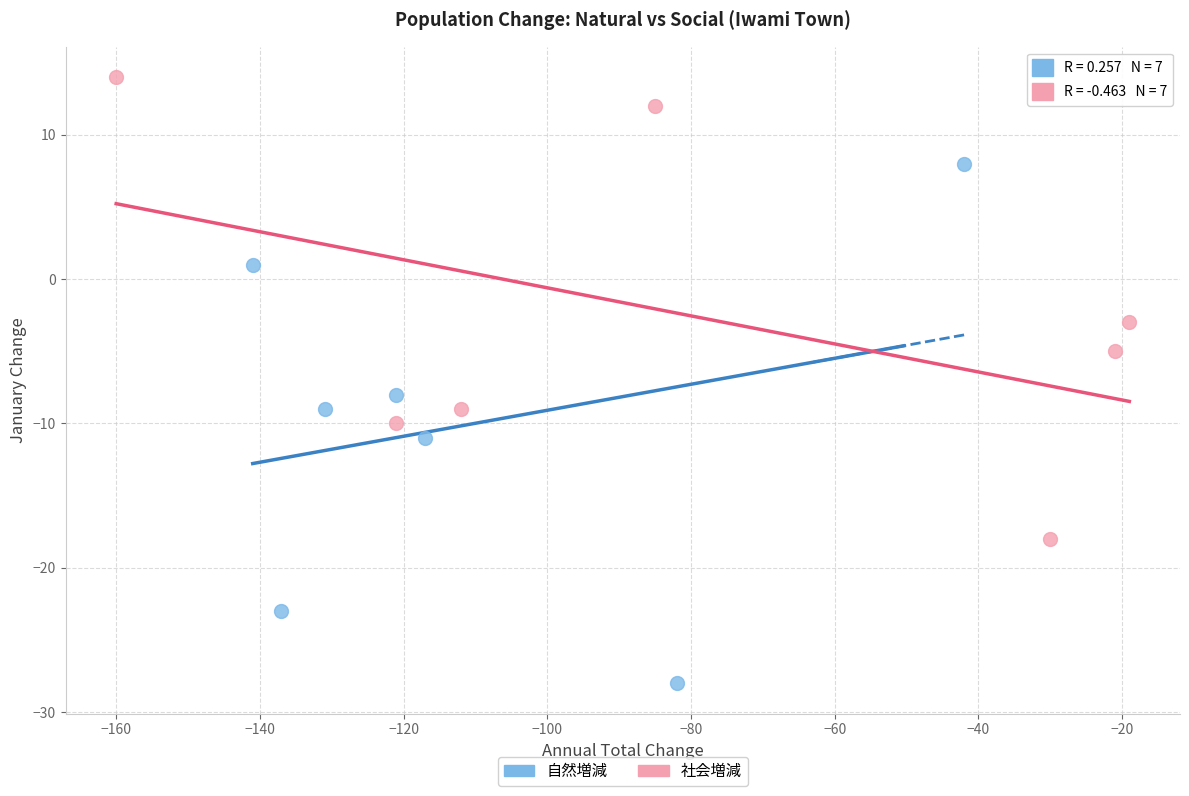

Which series contains the lowest Y value?

自然増減